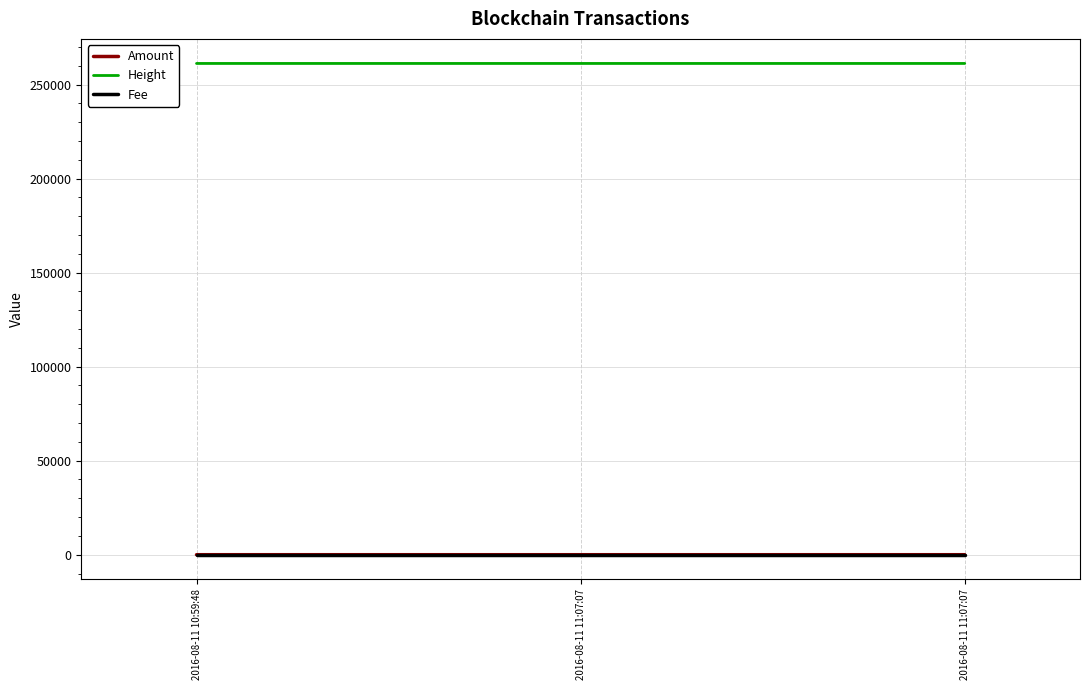

Is this an area chart (filled region under the line)?

No